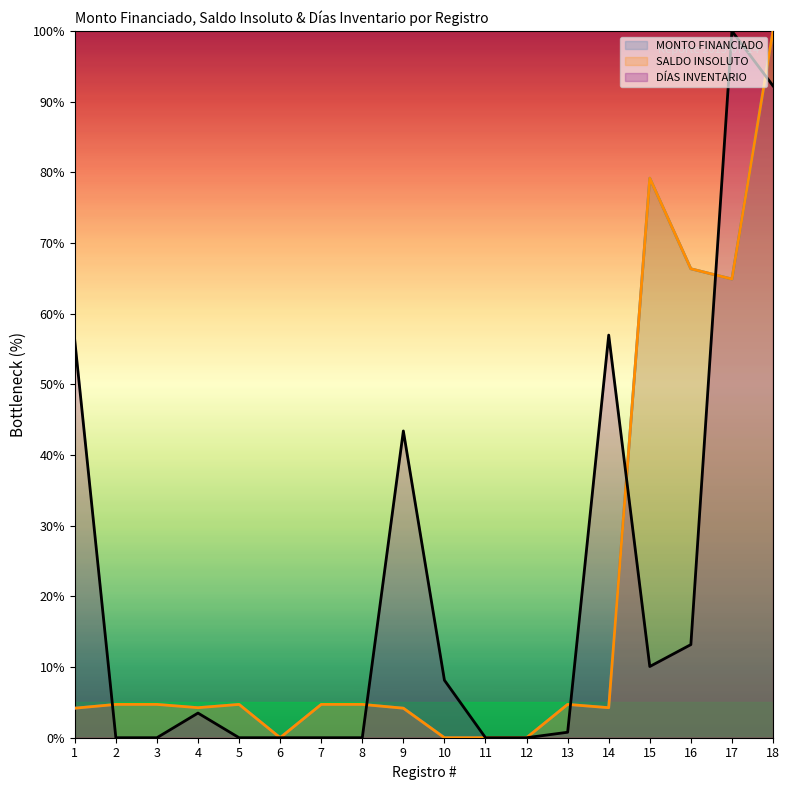

True or false: DÍAS INVENTARIO and MONTO FINANCIADO intersect in this chart.

True